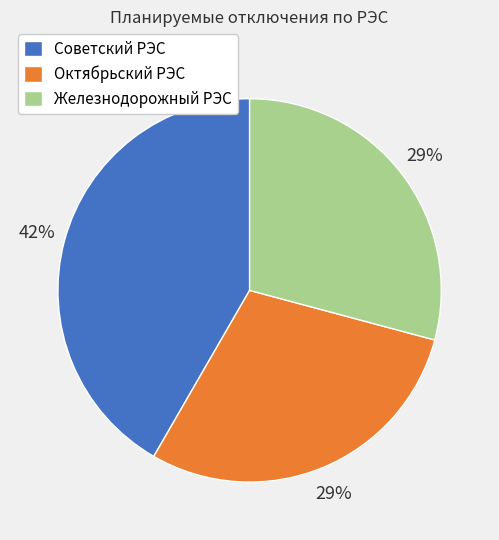

What is the largest slice in the pie chart?

Советский РЭС